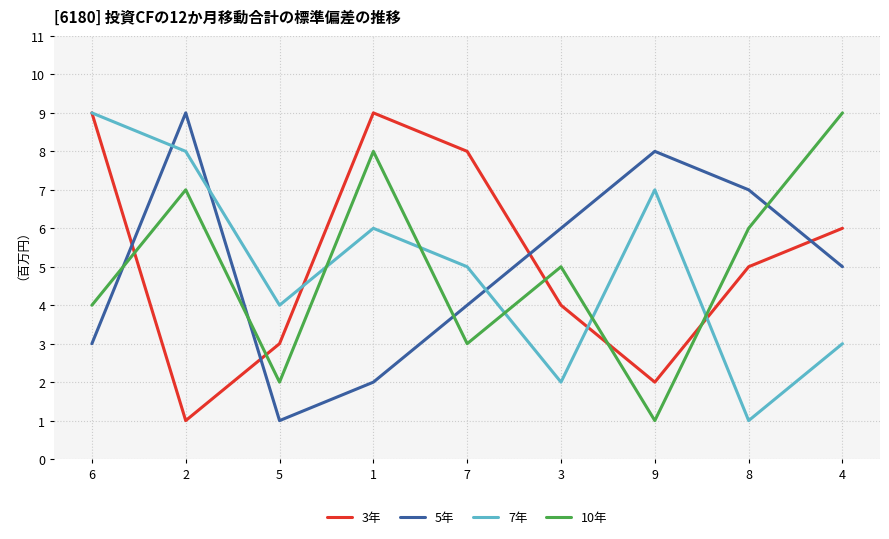

What is the average value of the 5年 series?

5